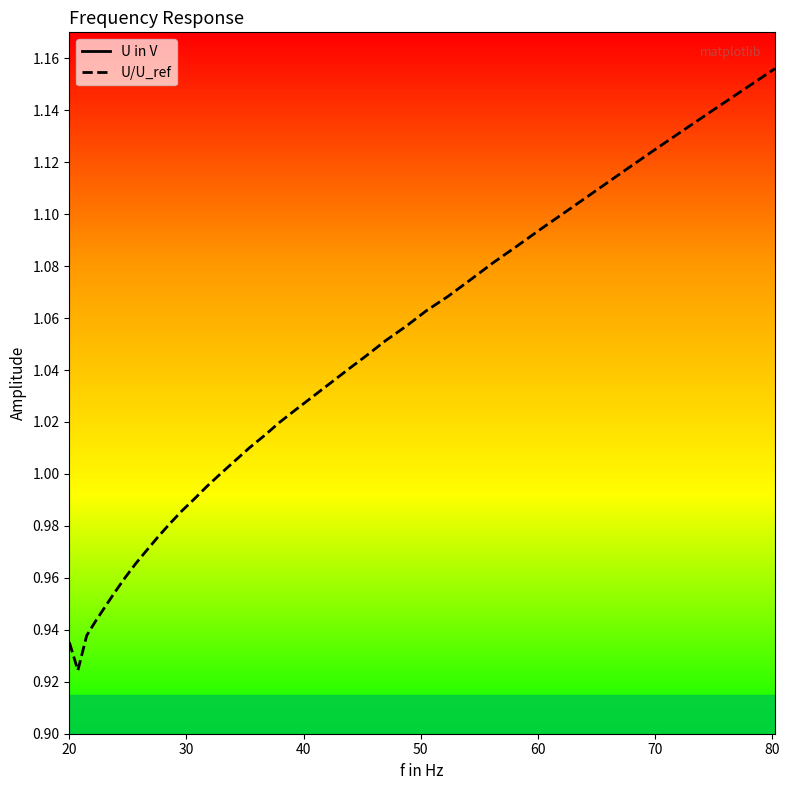

True or false: U in V and U/U_ref intersect in this chart.

False